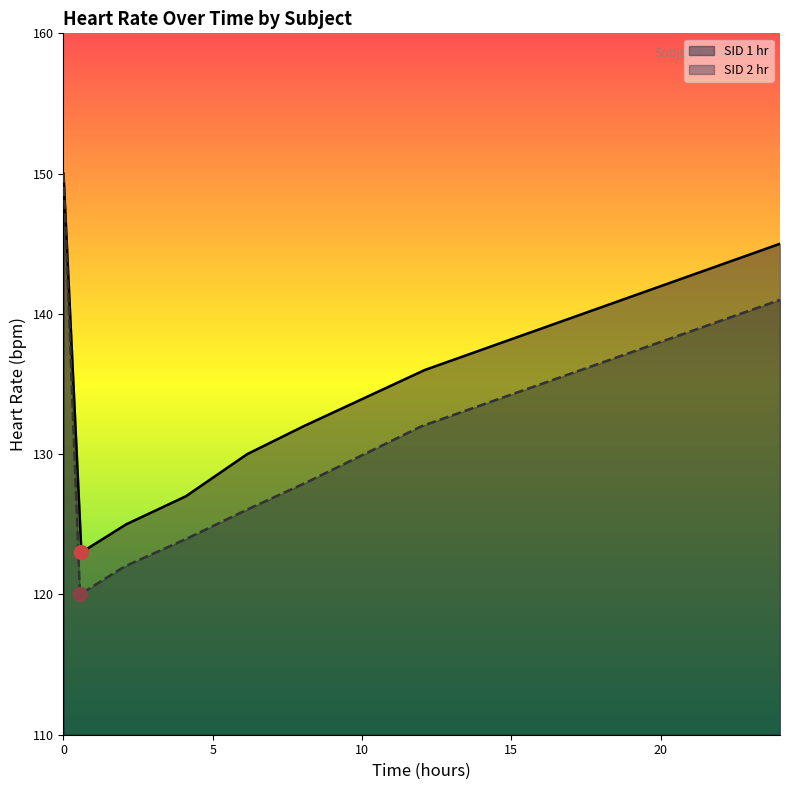

What is the difference between the second highest and second lowest values in the SID 1 hr series?

20